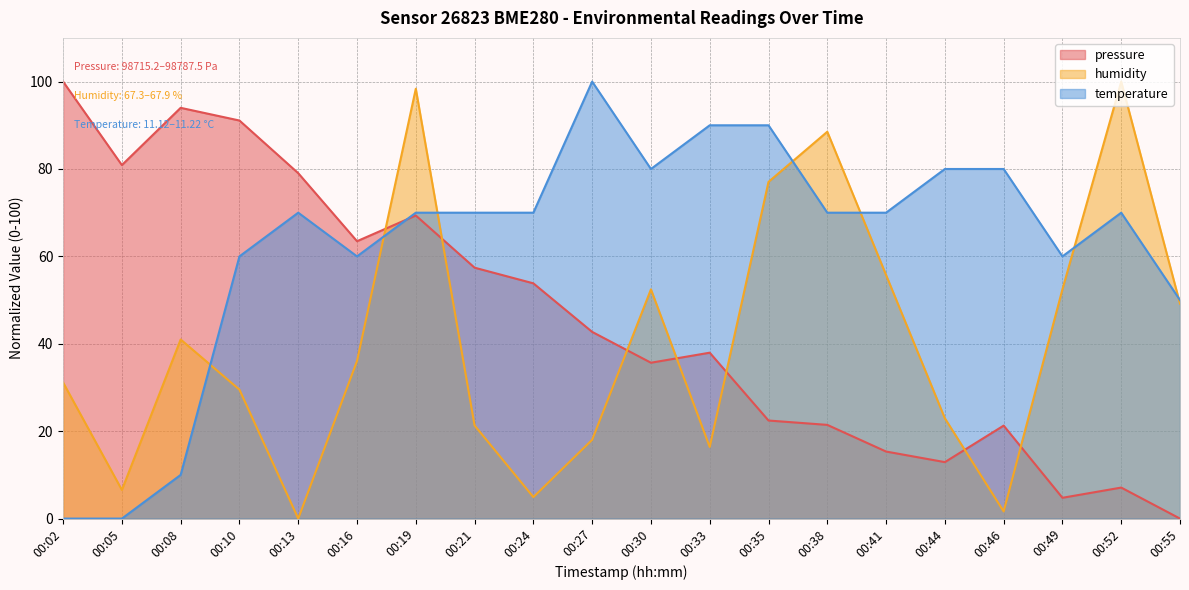

Which category has the highest value in the pressure series?

00:02